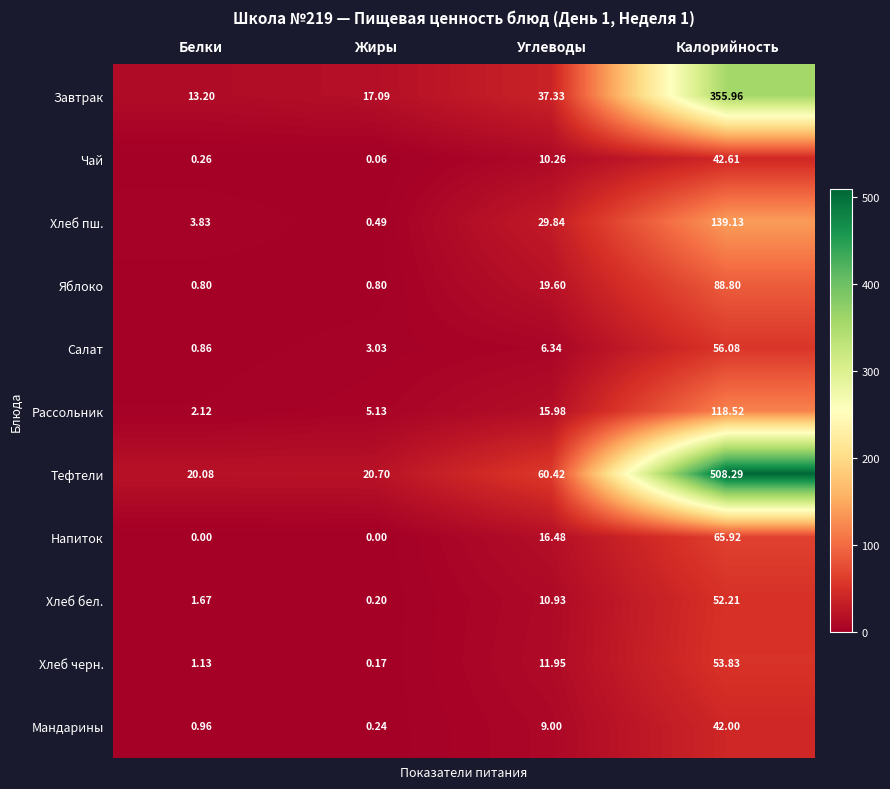

Which series has the widest spread of values?

Тефтели